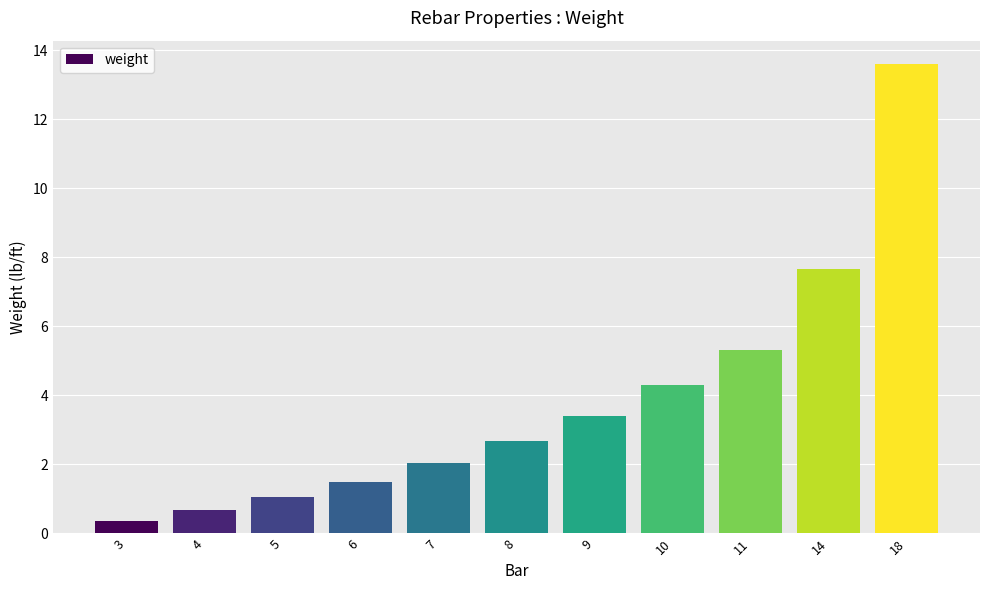

What is the smallest value displayed?

0.4